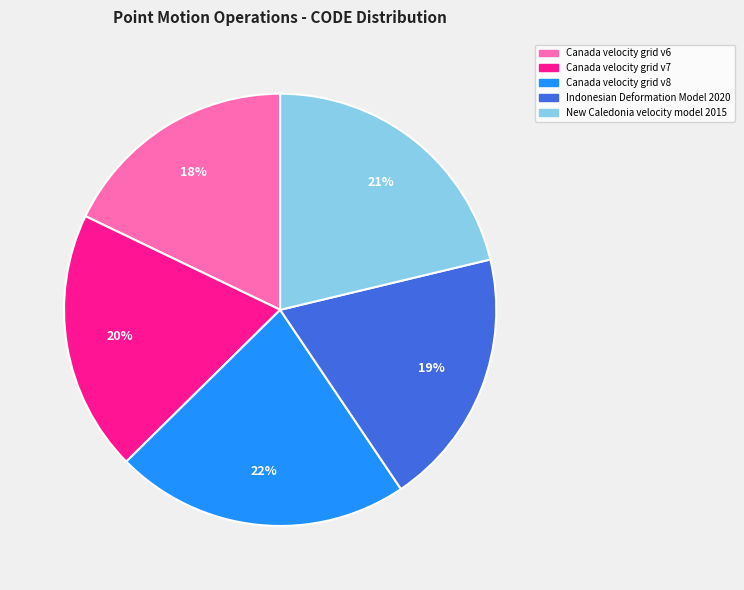

What is the smallest slice in the pie chart?

Canada velocity grid v6